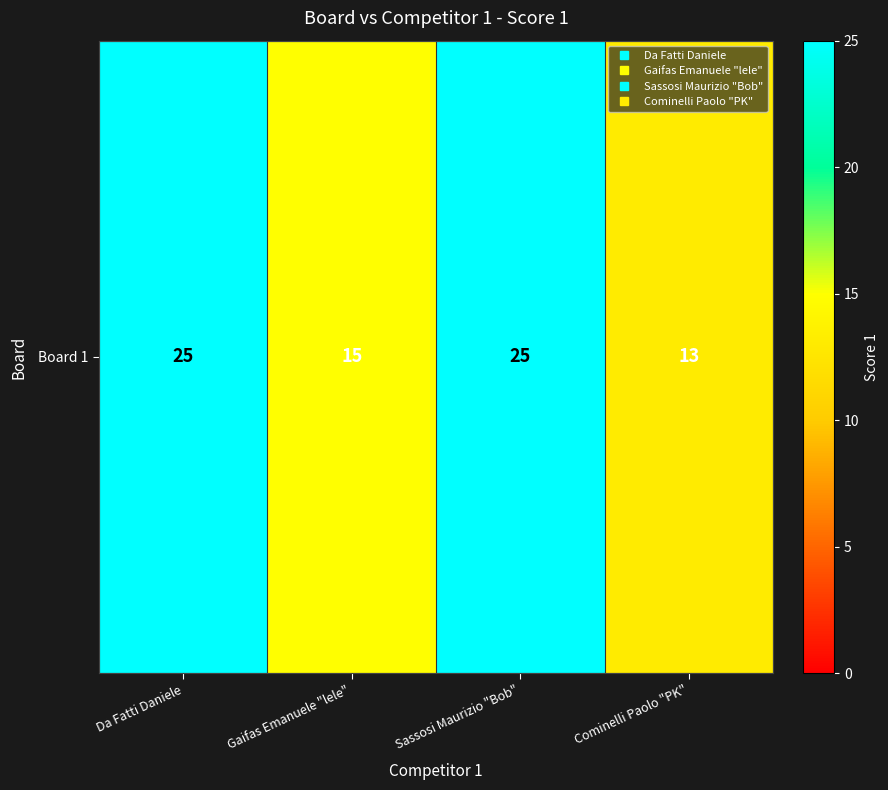

Reading right to left, extract all data points from this chart.

Cominelli Paolo "PK"=13	Sassosi Maurizio "Bob"=25	Gaifas Emanuele "lele"=15	Da Fatti Daniele=25